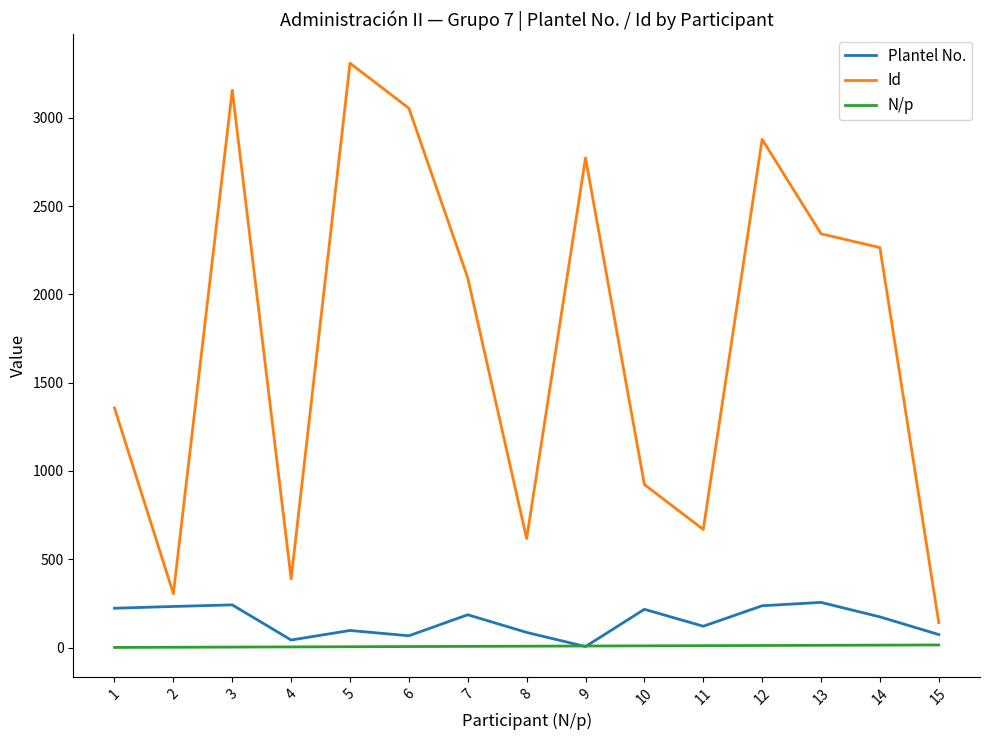

Does the chart have visible grid lines?

No